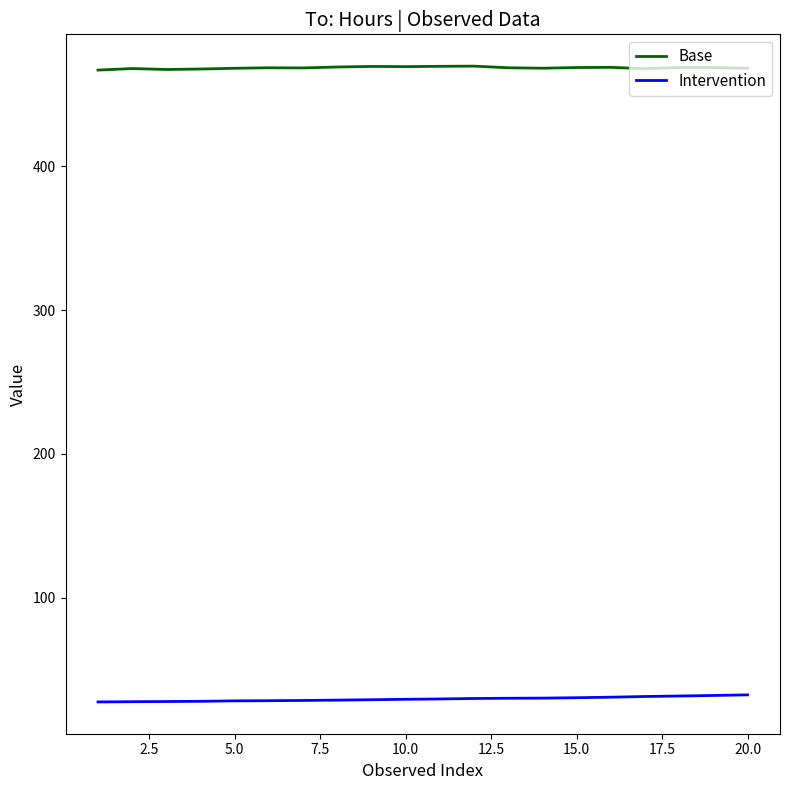

At how many categories does at least one series exceed 258?

20